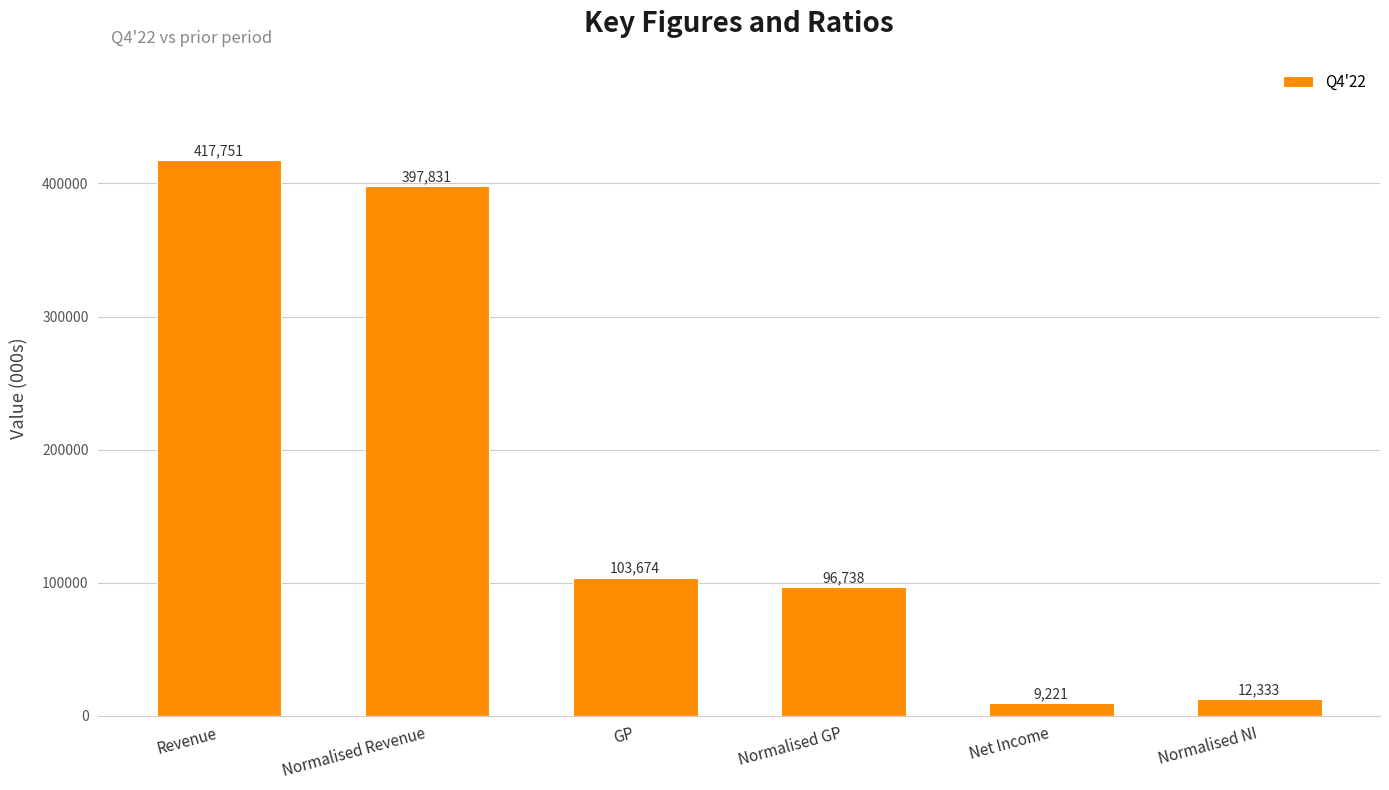

What is the label of the 1st bar from the right?

Normalised NI